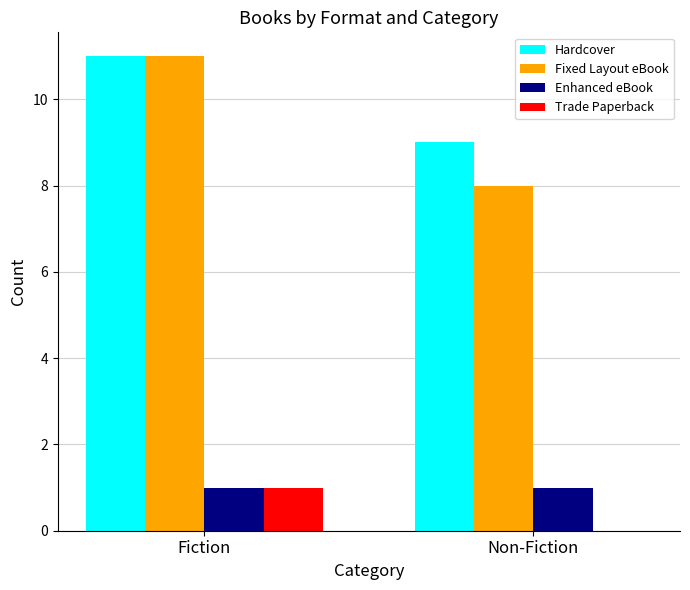

How many series are shown in this chart?

4